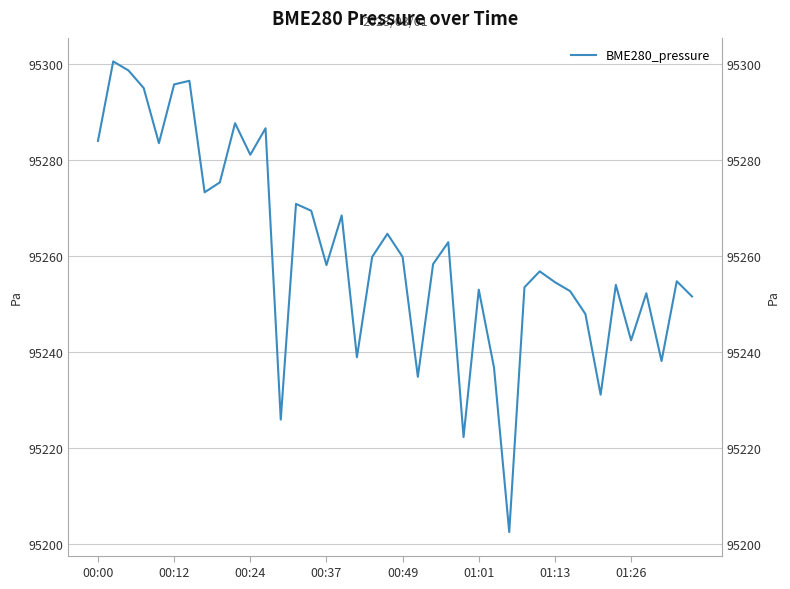

How many values are below 95258?

19